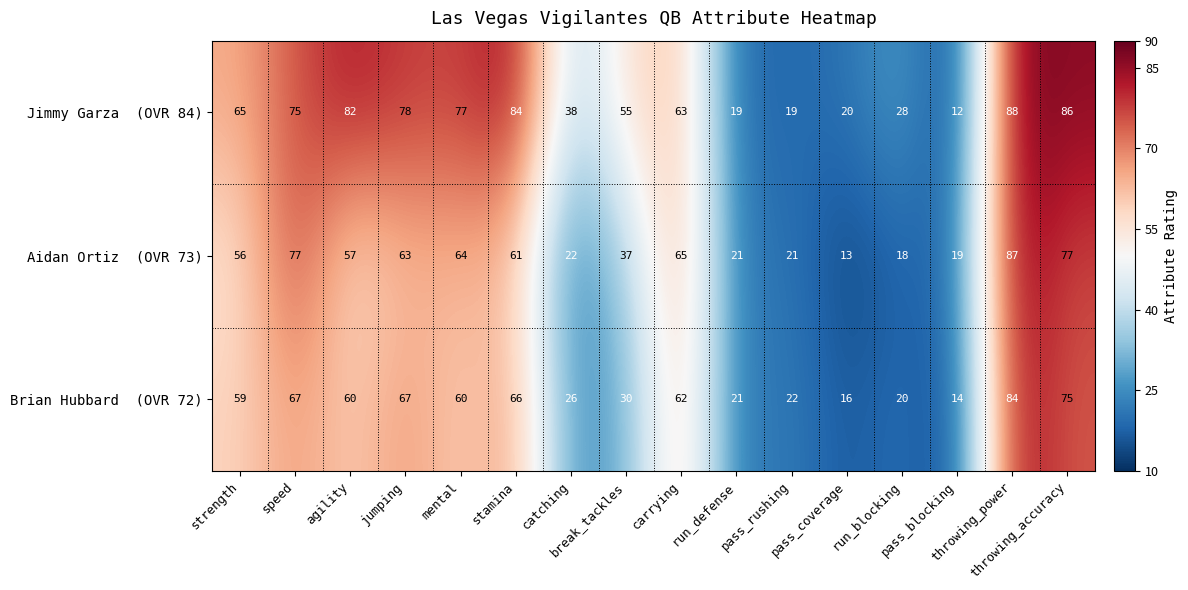

Count the number of data series in this chart.

3